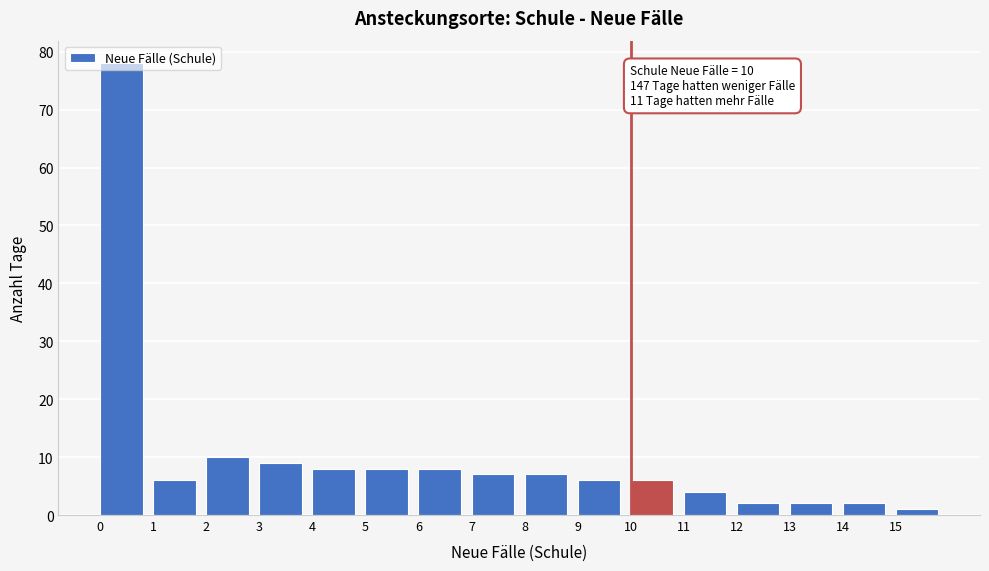

Over which range of the x-axis is the bar tallest?

0 to 1